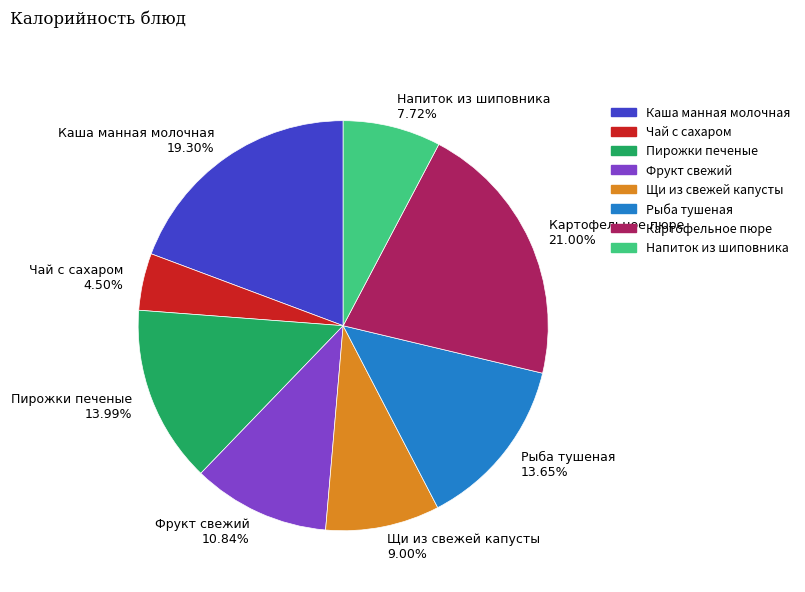

Which category has the biggest portion of the pie?

Картофельное пюре